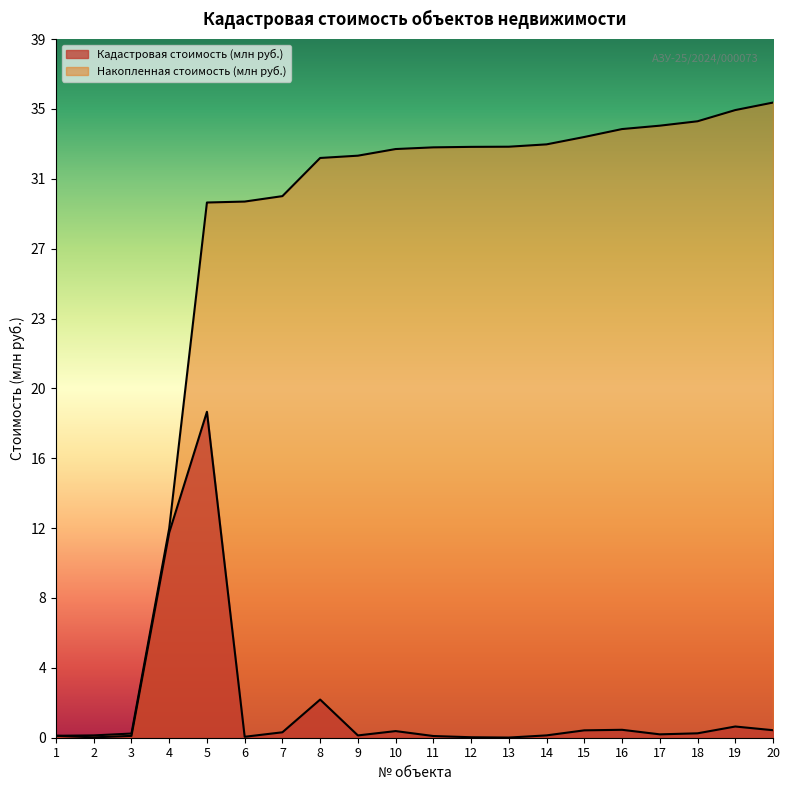

Where is Кадастровая стоимость (млн руб.) nearest to the value 9?

4